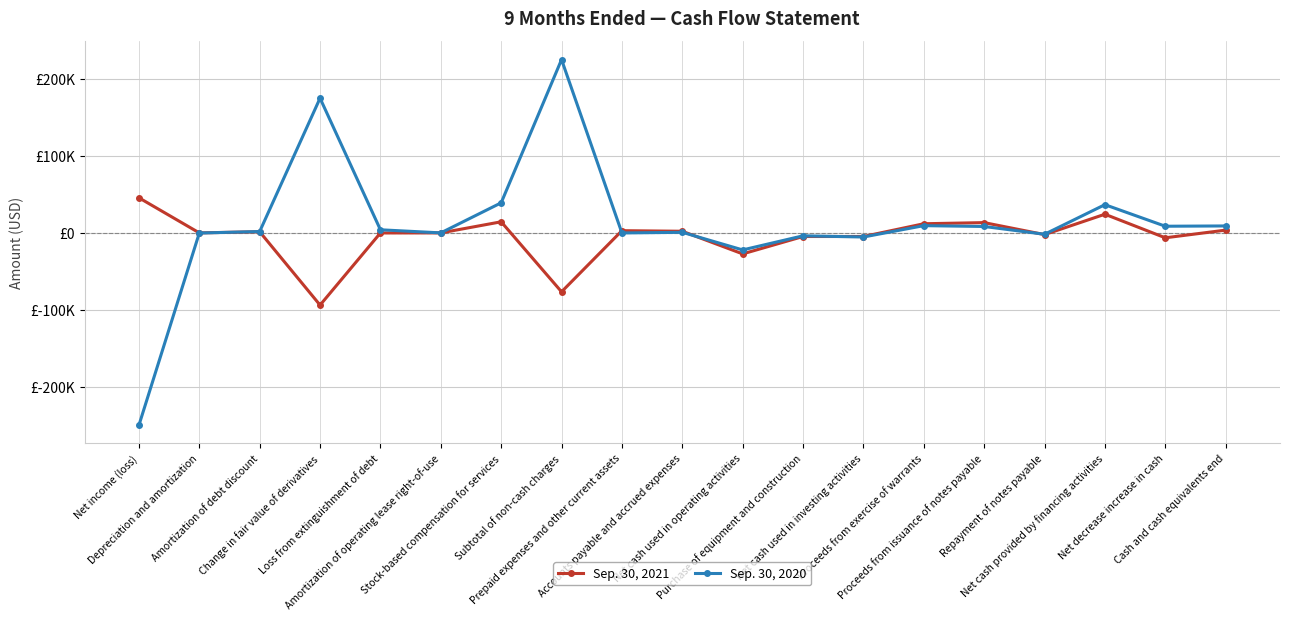

Does the chart display data point markers on the line(s)?

Yes